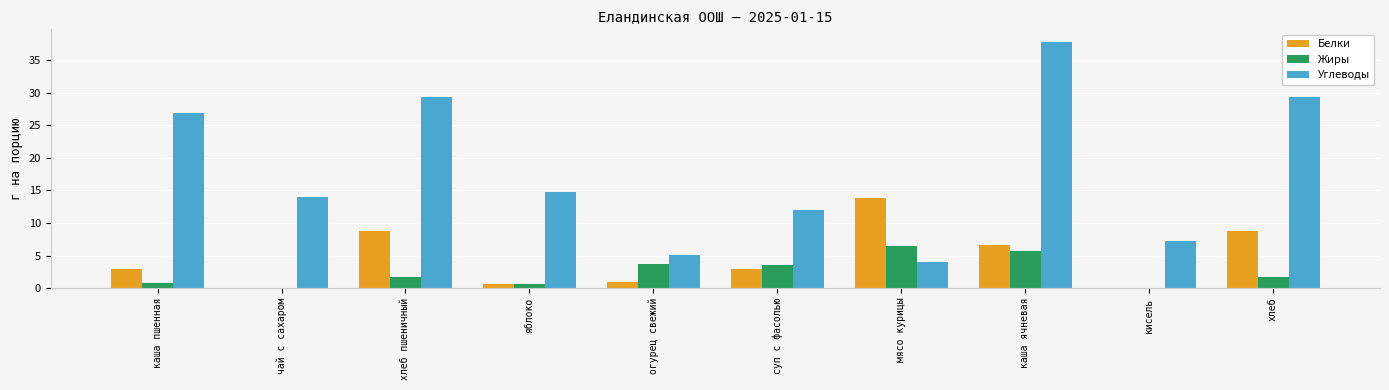

At which category is the sum across all series the highest?

каша ячневая